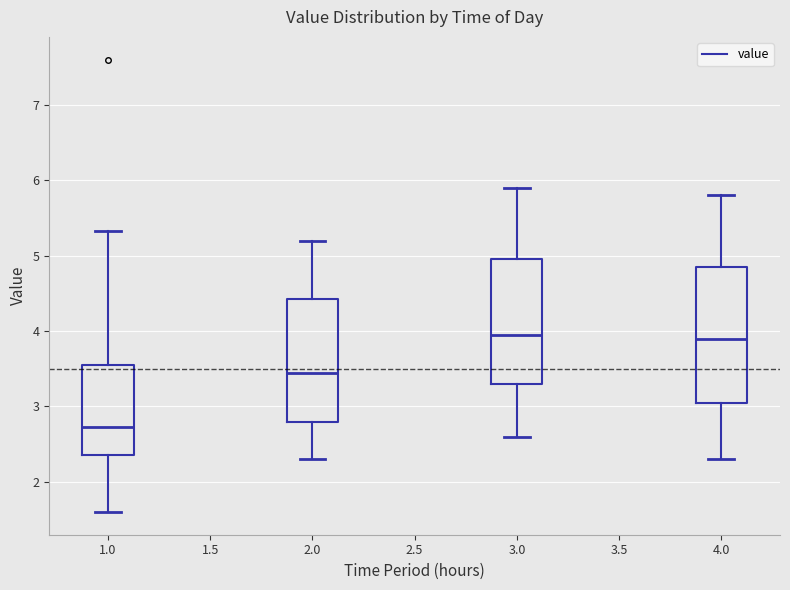

Where does the lower whisker of the box at x = 2.0 end on the y-axis? The values are not printed on the chart, so give them approximately, as read against the axis.

2.3